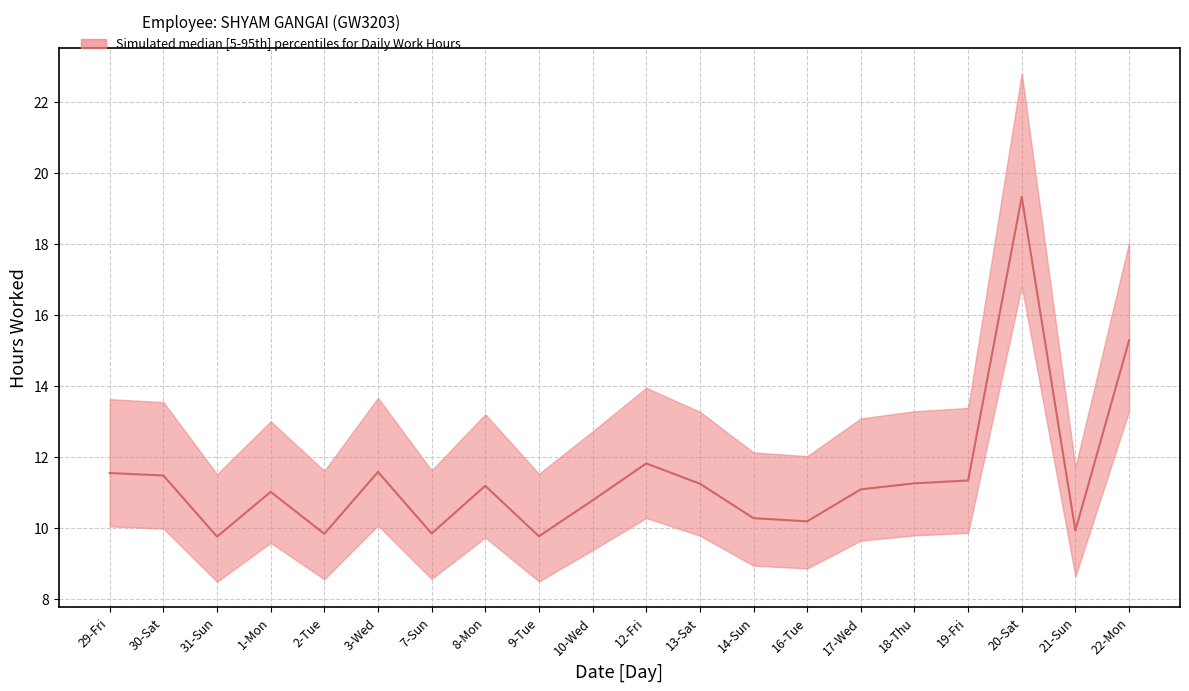

Where does the data first go above 11?

29-Fri